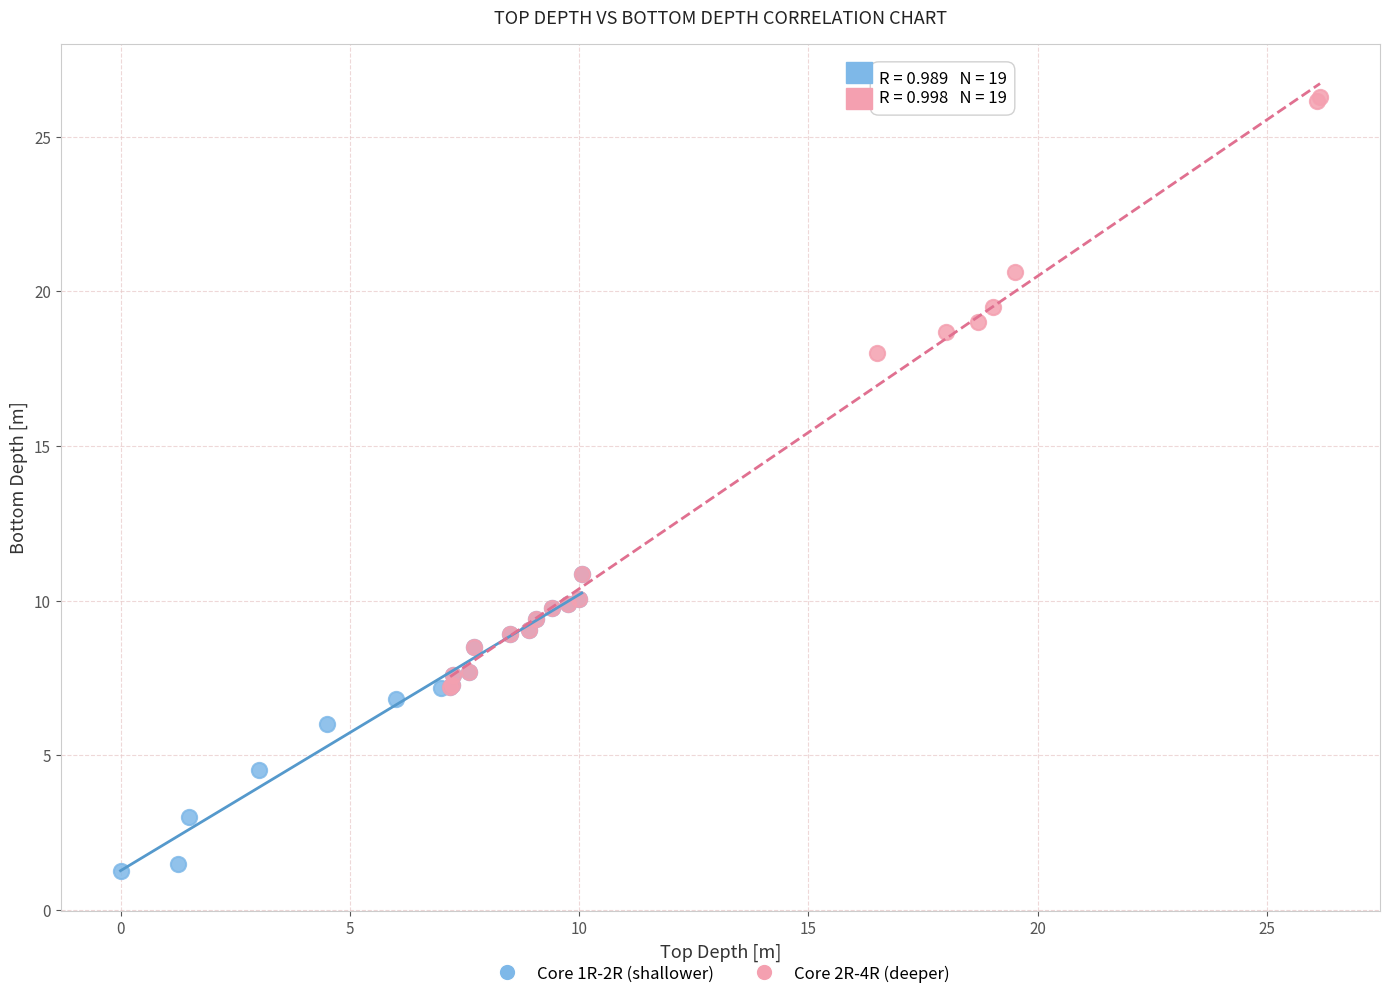

What are all the series names shown in the legend?

Core 1R-2R (shallower), Core 2R-4R (deeper)